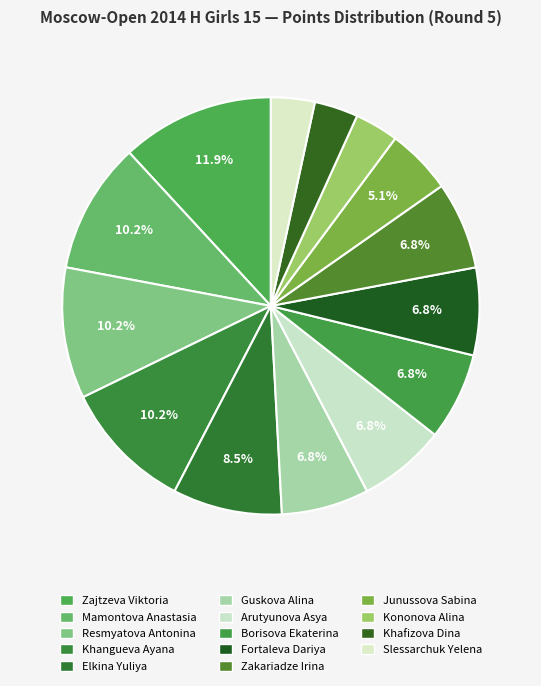

How many slices are in this pie chart?

14